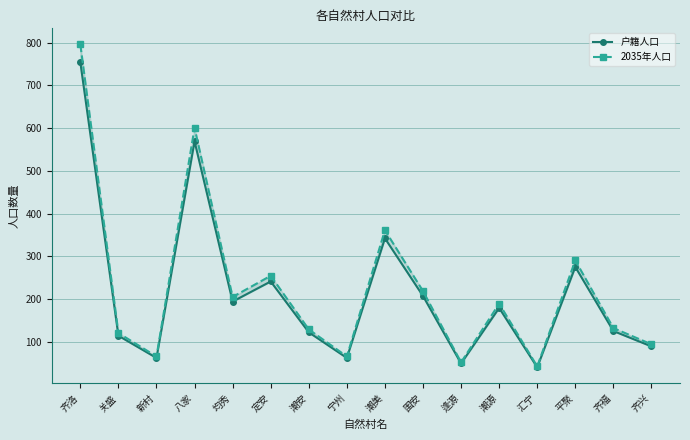

Rank the series by their average value, from lowest to highest.

户籍人口, 2035年人口